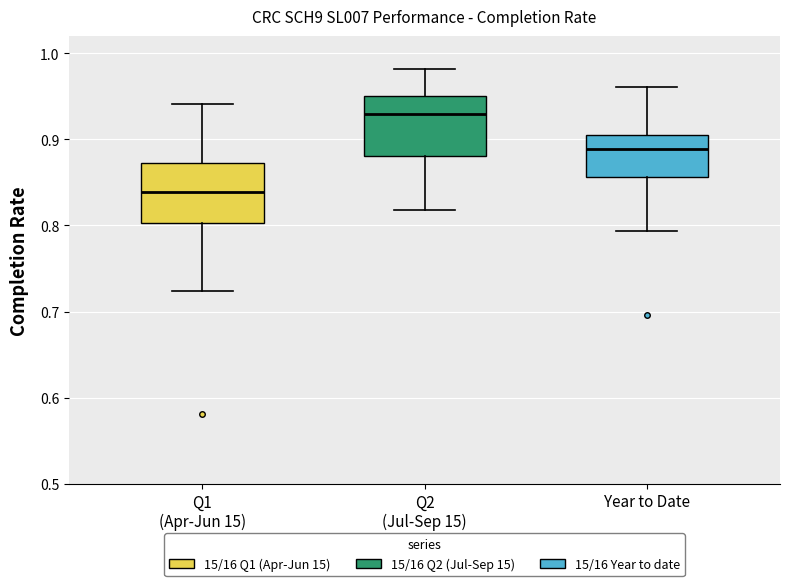

Where does the upper whisker of the box for Q2 (Jul-Sep 15) end on the y-axis? The values are not printed on the chart, so give them approximately, as read against the axis.

0.98